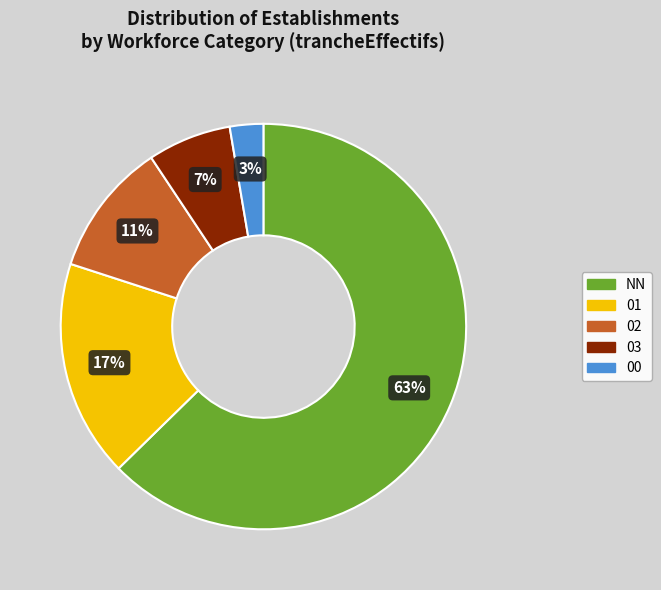

To the nearest percent, what portion does 02 represent?

11%